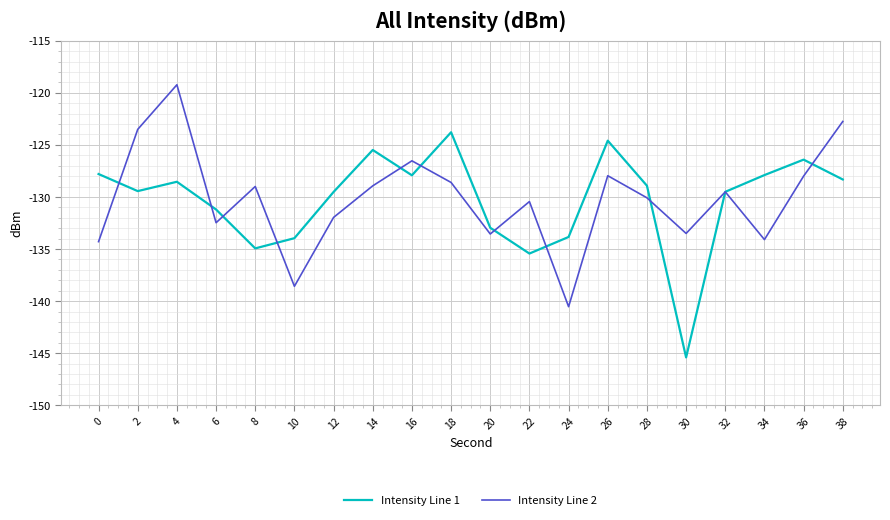

What is the smallest value displayed?

-145.4